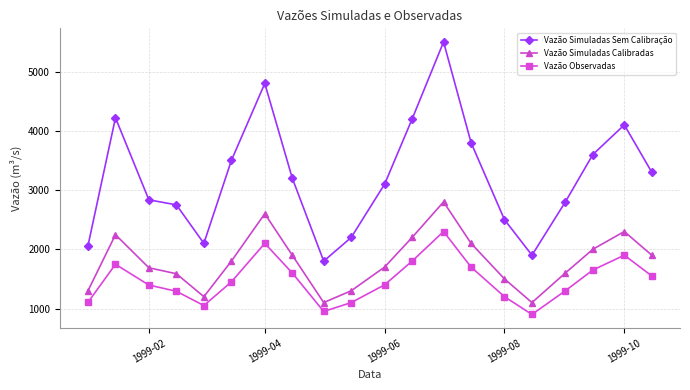

What is the sum of all Vazão Observadas values?

29488